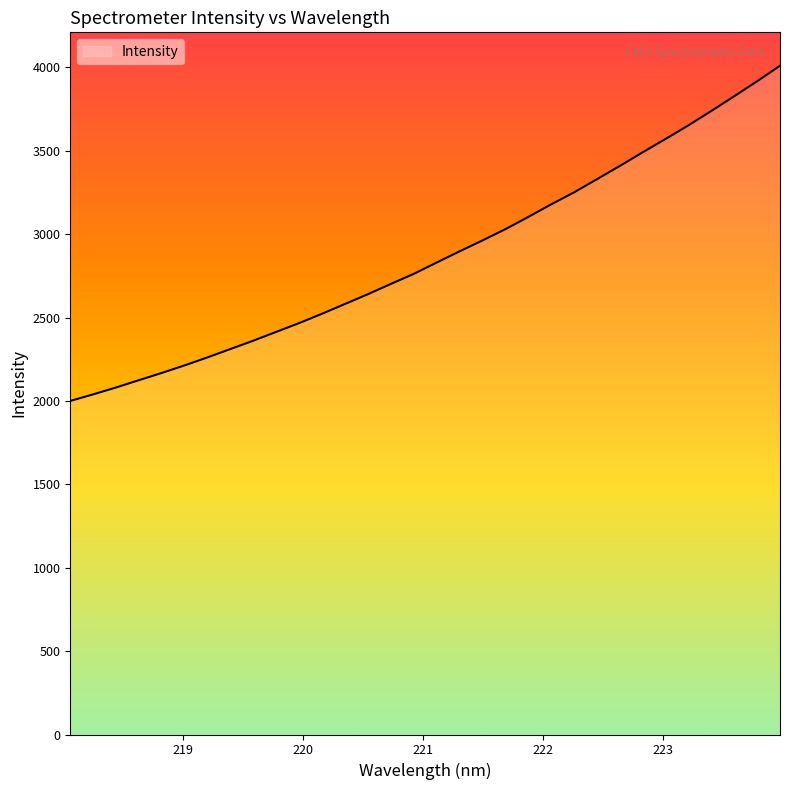

What is the difference between the maximum and minimum values?

2009.5